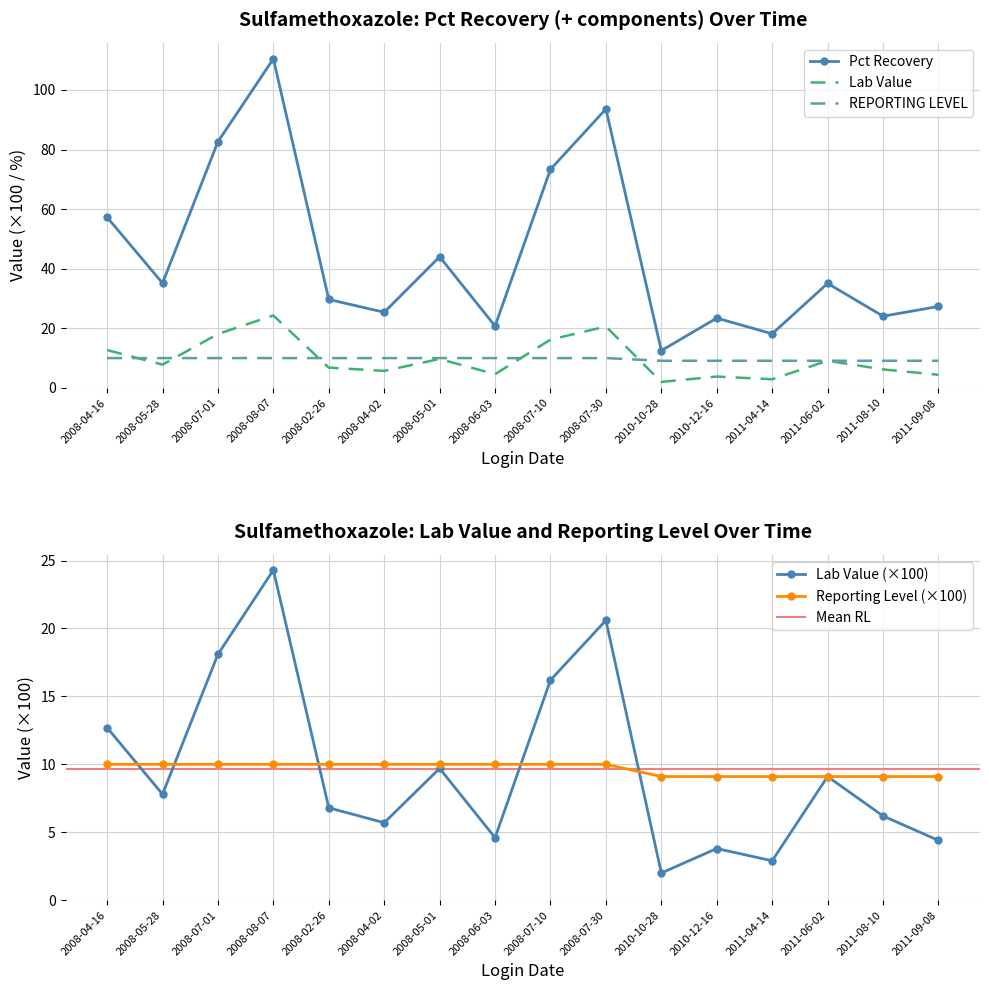

Which series has the largest total across all categories?

Pct Recovery